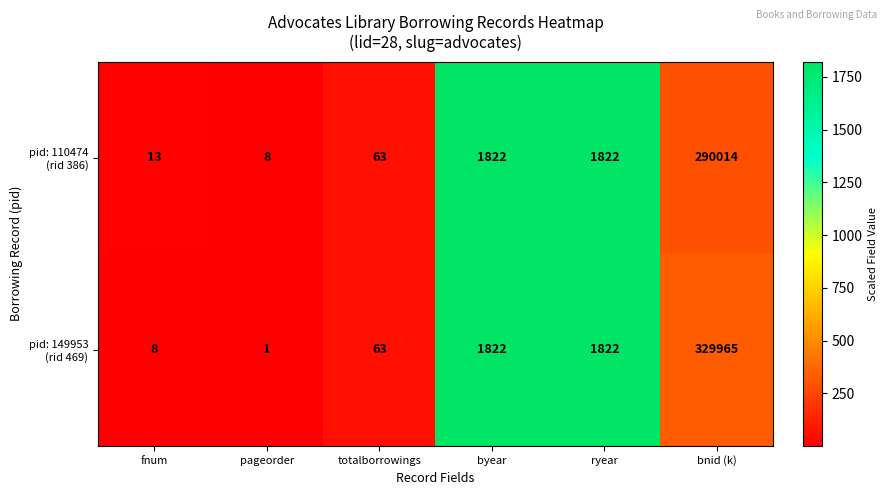

At which category is the sum across all series the highest?

bnid (k)